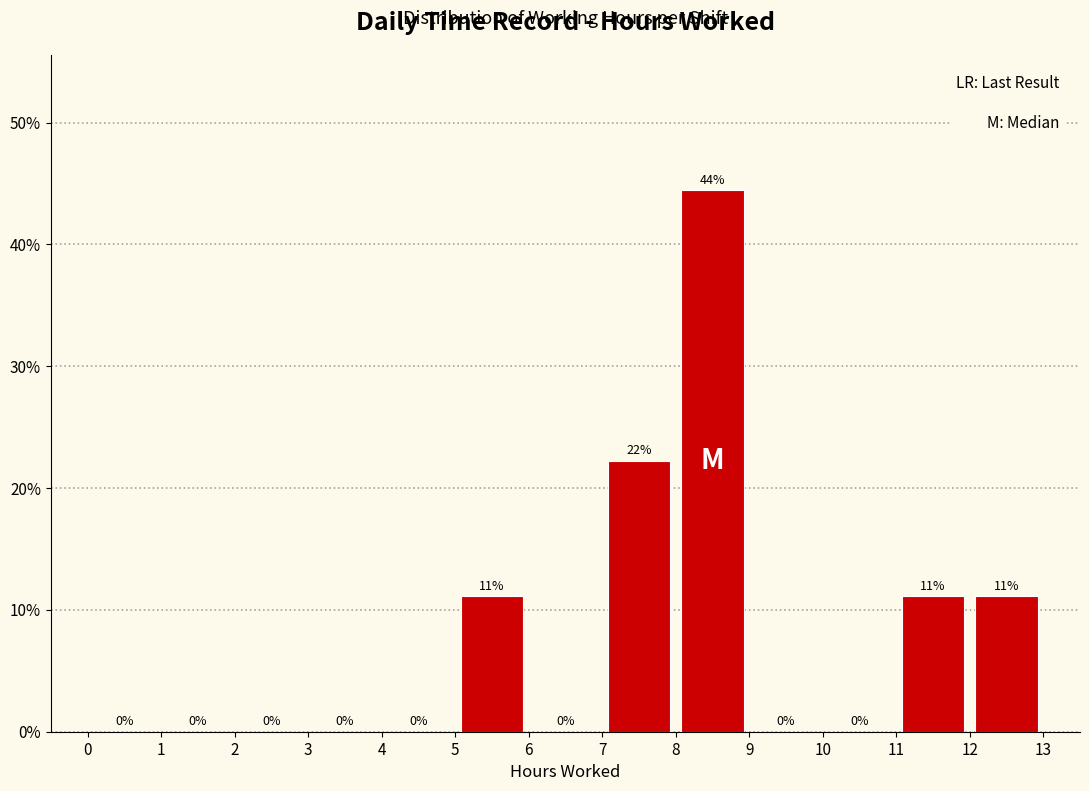

Over which range of the x-axis is the bar tallest?

8 to 9